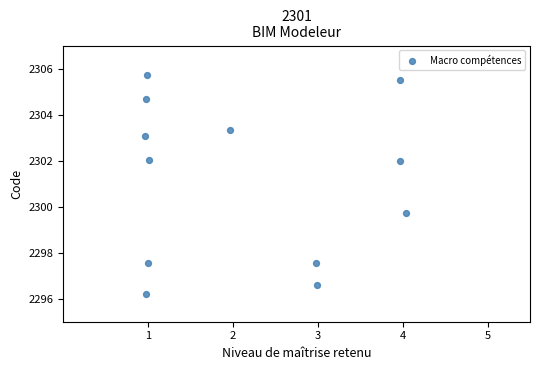

What Y value in the scatter plot is closest to 2300?

2299.7